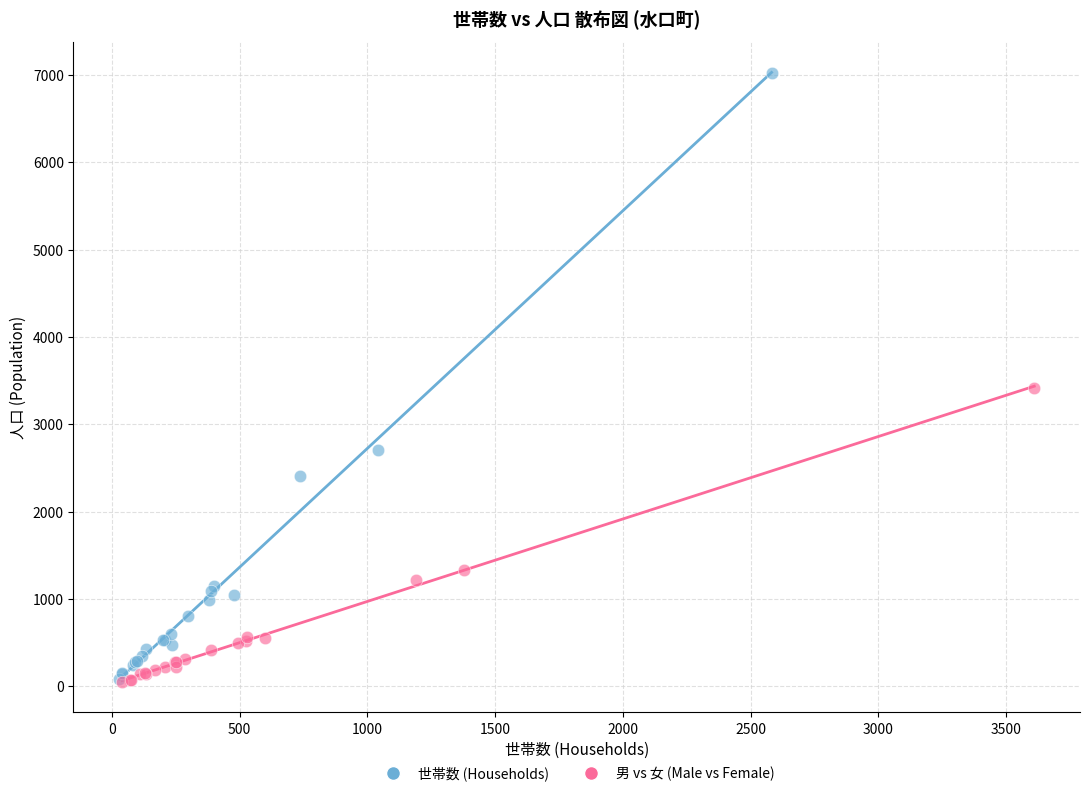

Which series has the largest Y range (max minus min)?

世帯数 (Households)